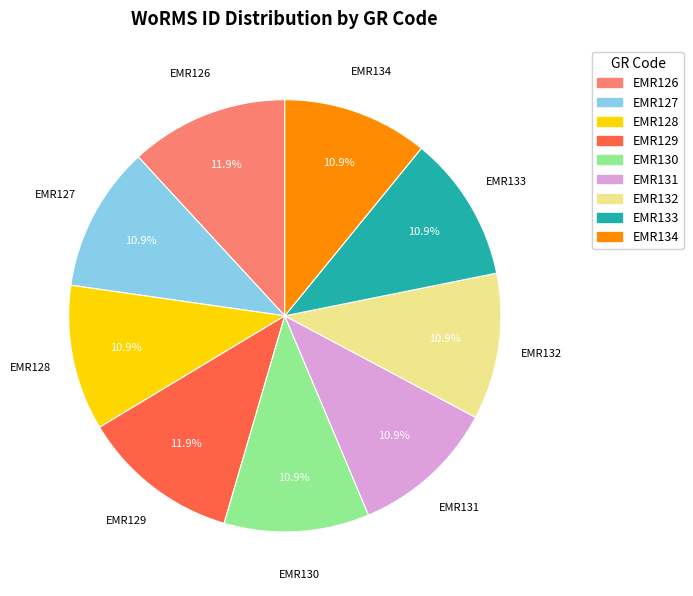

To the nearest percent, what is the difference between the EMR134 and EMR126 slice percentages?

1%